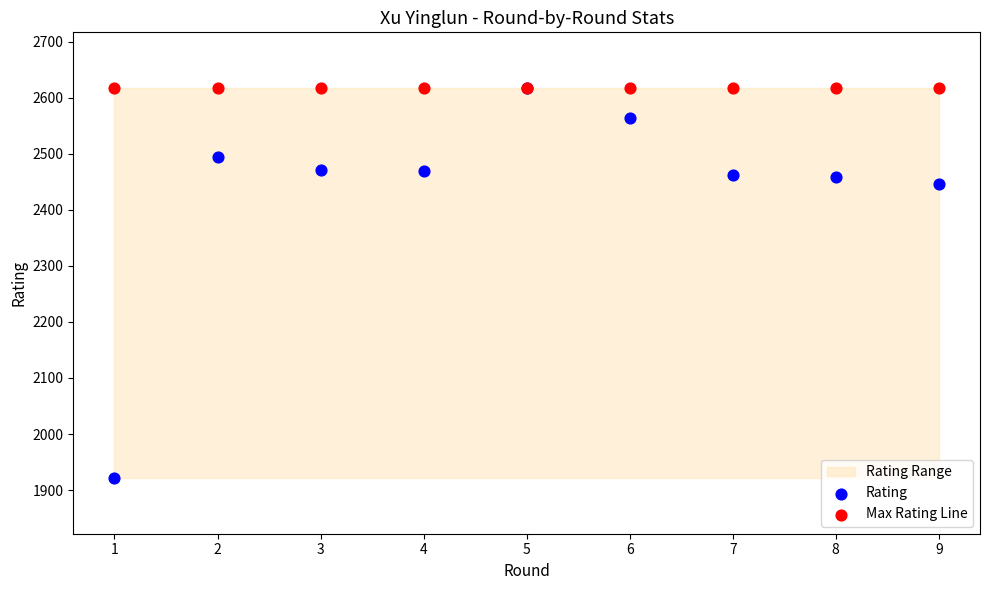

In the Rating series, what Y value is closest to 2269?

2446